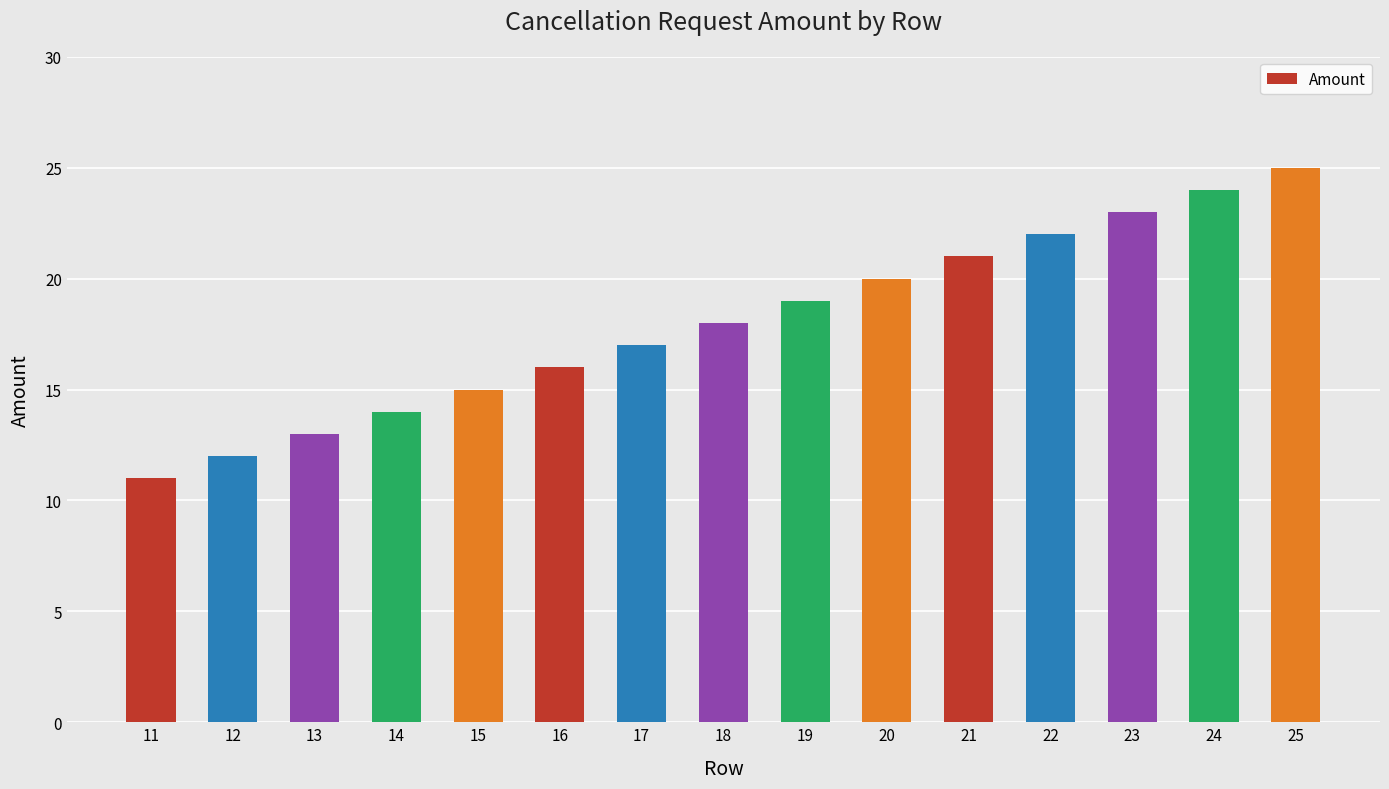

Which label corresponds to the largest value in the chart?

25